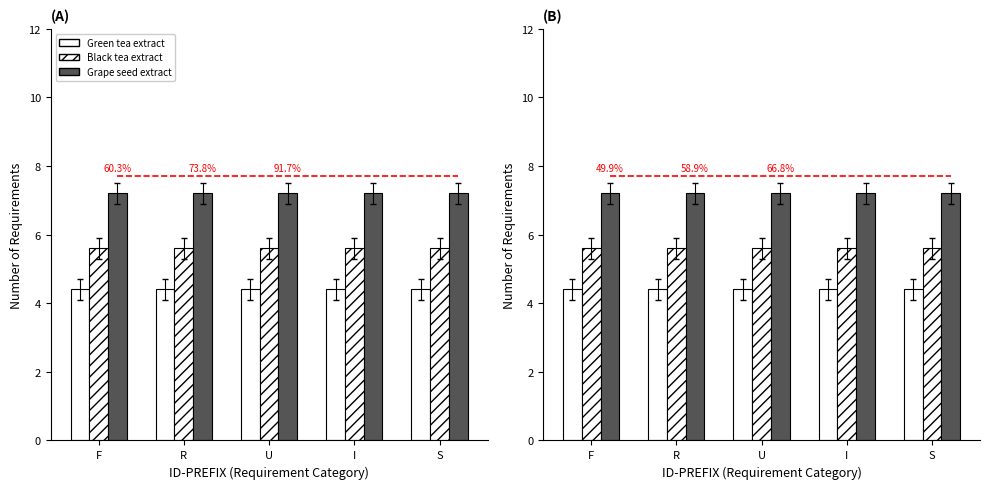

What is the maximum value for Green tea extract?

4.4